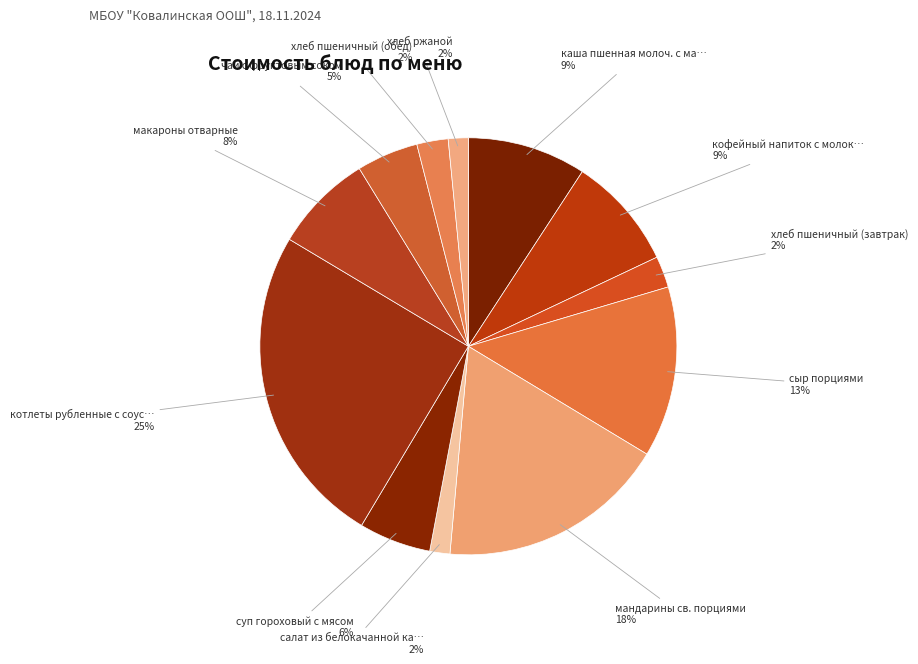

Rank the categories by value from highest to lowest.

котлеты рубленные с соусом, мандарины св. порциями, сыр порциями, каша пшенная молоч. с маслом, кофейный напиток с молоком, макароны отварные, суп гороховый с мясом, чай с фруктовым соком, хлеб пшеничный (завтрак), хлеб пшеничный (обед), салат из белокачанной капусты, хлеб ржаной